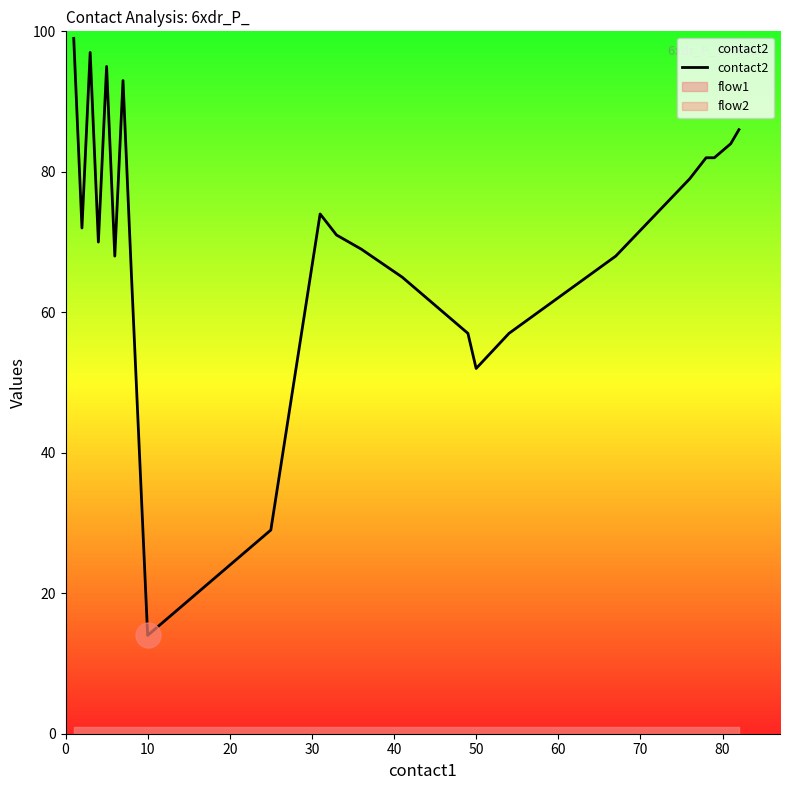

How many interior local peaks (higher than both neighbors) does the data have?

4